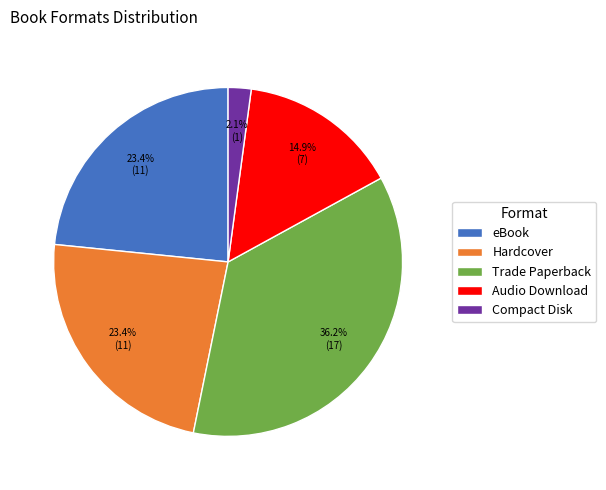

Is the sum of Trade Paperback and Audio Download greater than half?

Yes